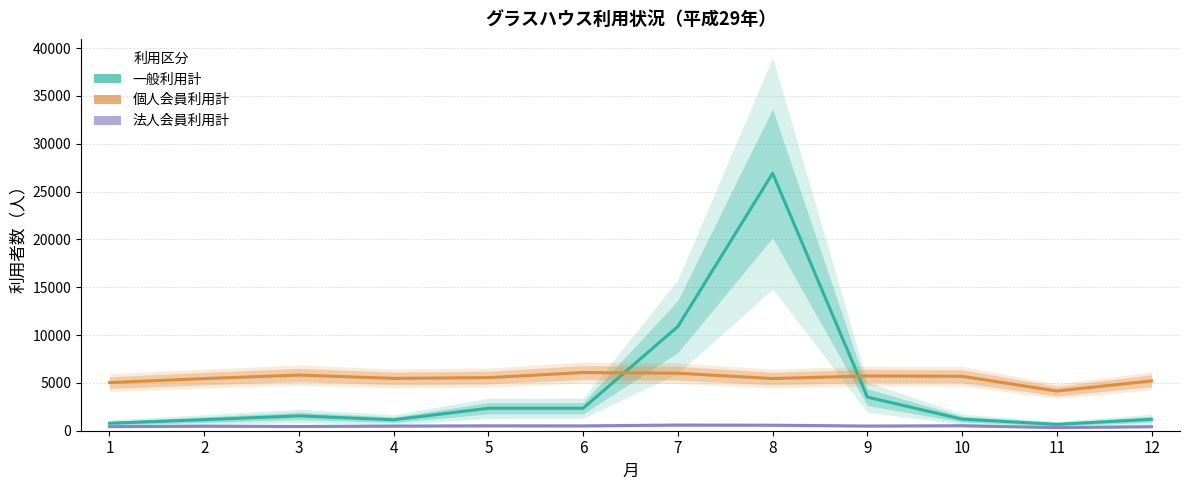

Which series has the largest range (max minus min)?

一般利用計